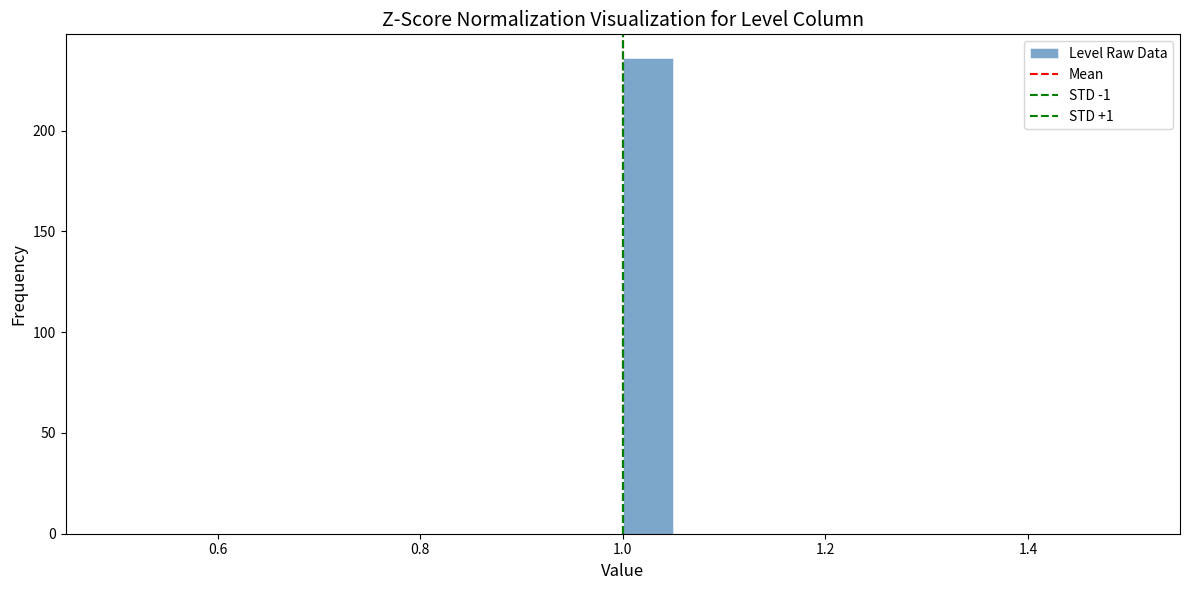

Around what value on the x-axis is the tallest bar? Give the approximate position of its centre, as read against the axis.

1.02